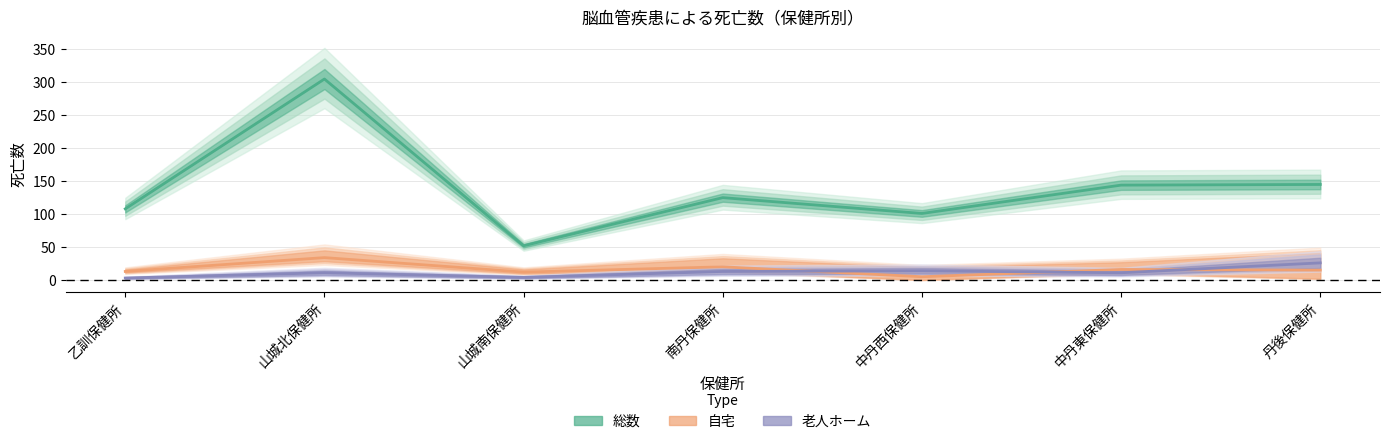

Where is the first local maximum for 老人ホーム?

山城北保健所